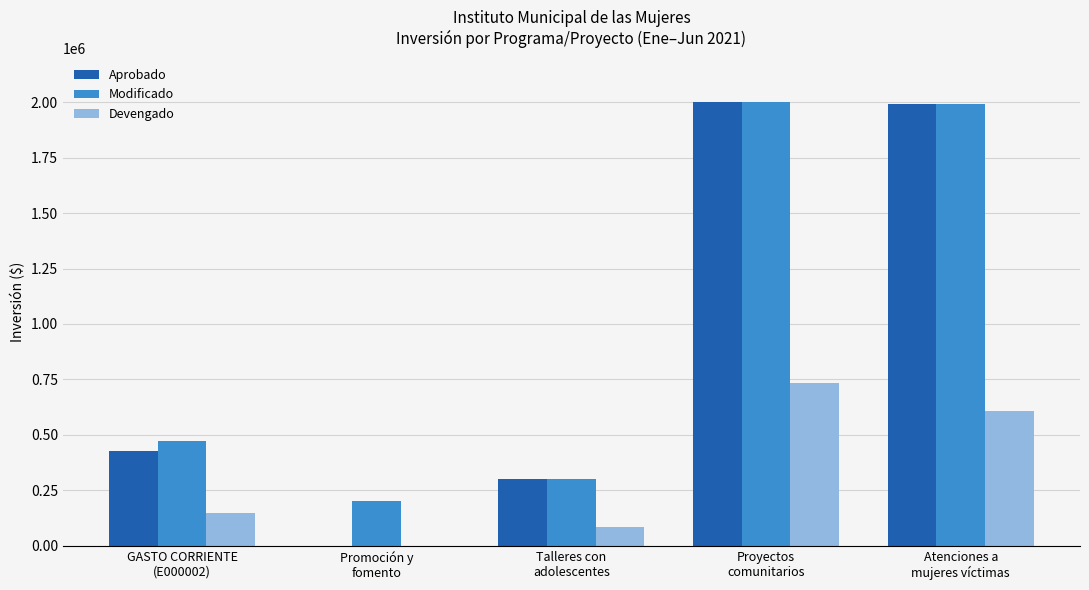

What is the sum of the Modificado values at Proyectos
comunitarios and Talleres con
adolescentes?

2300000.0